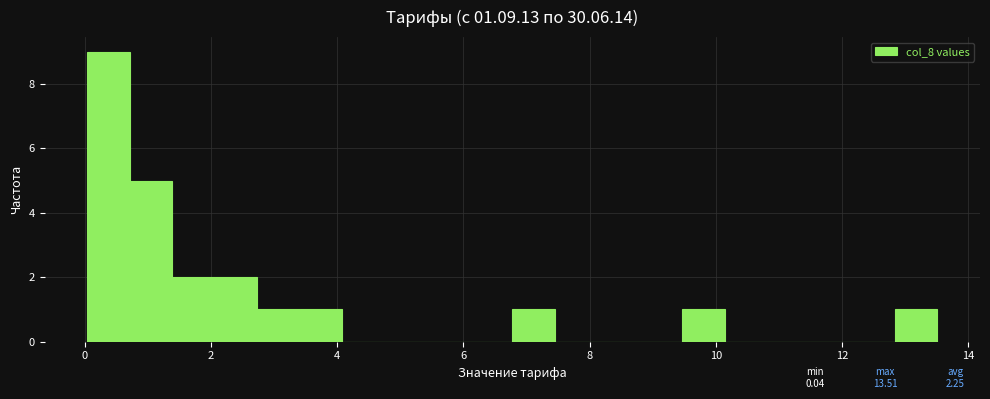

Around what value on the x-axis is the tallest bar? Give the approximate position of its centre, as read against the axis.

0.4